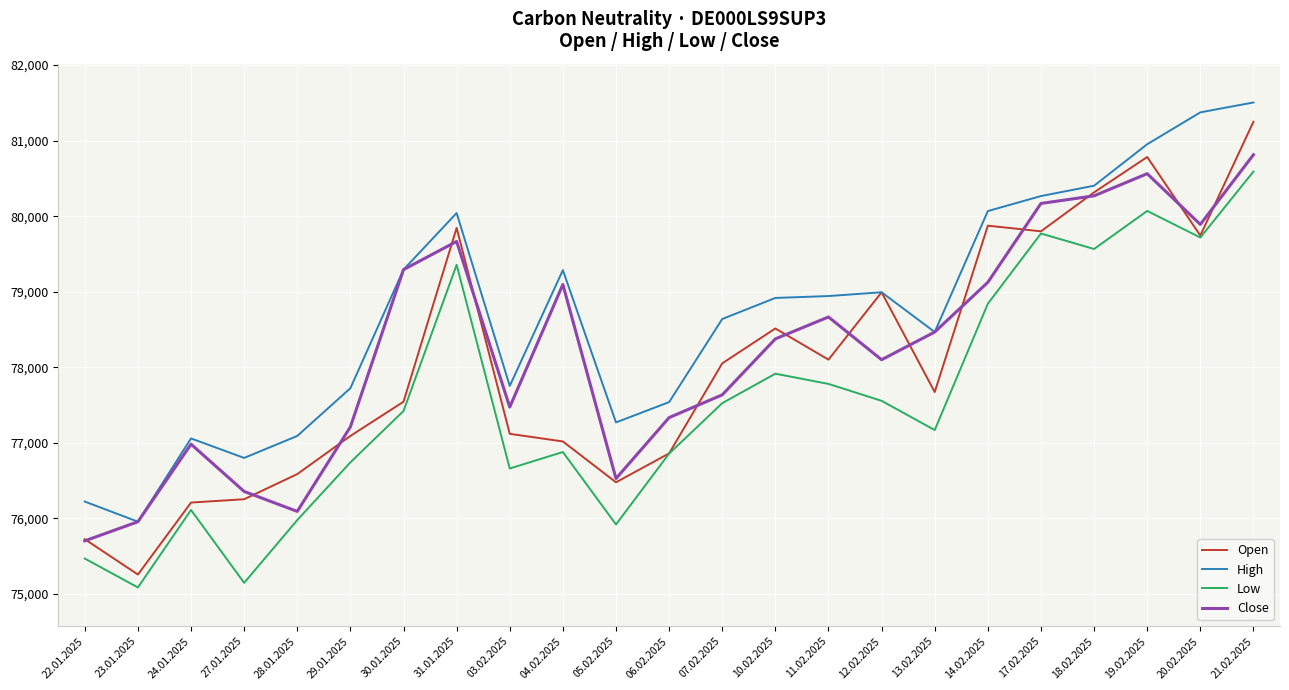

Count the number of data series in this chart.

4